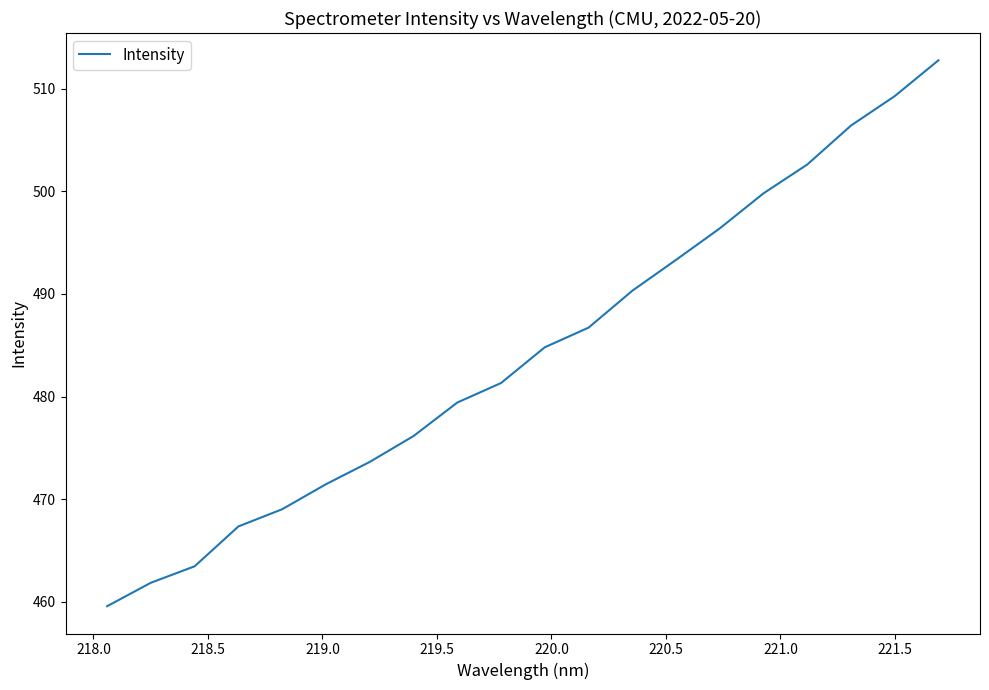

What is the difference between the second highest and second lowest values?

47.4